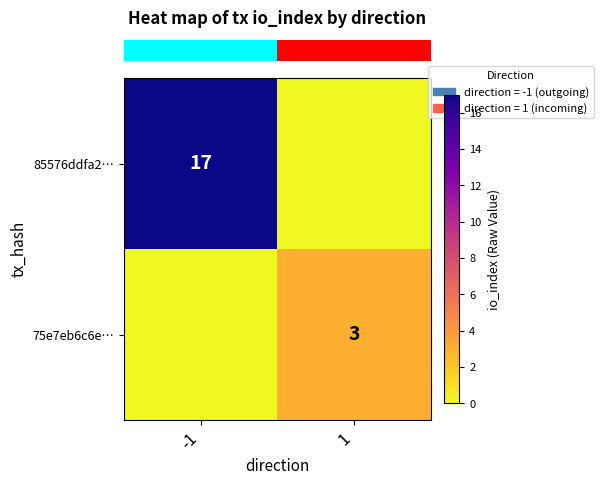

How many positive values does the row_1 series have?

1